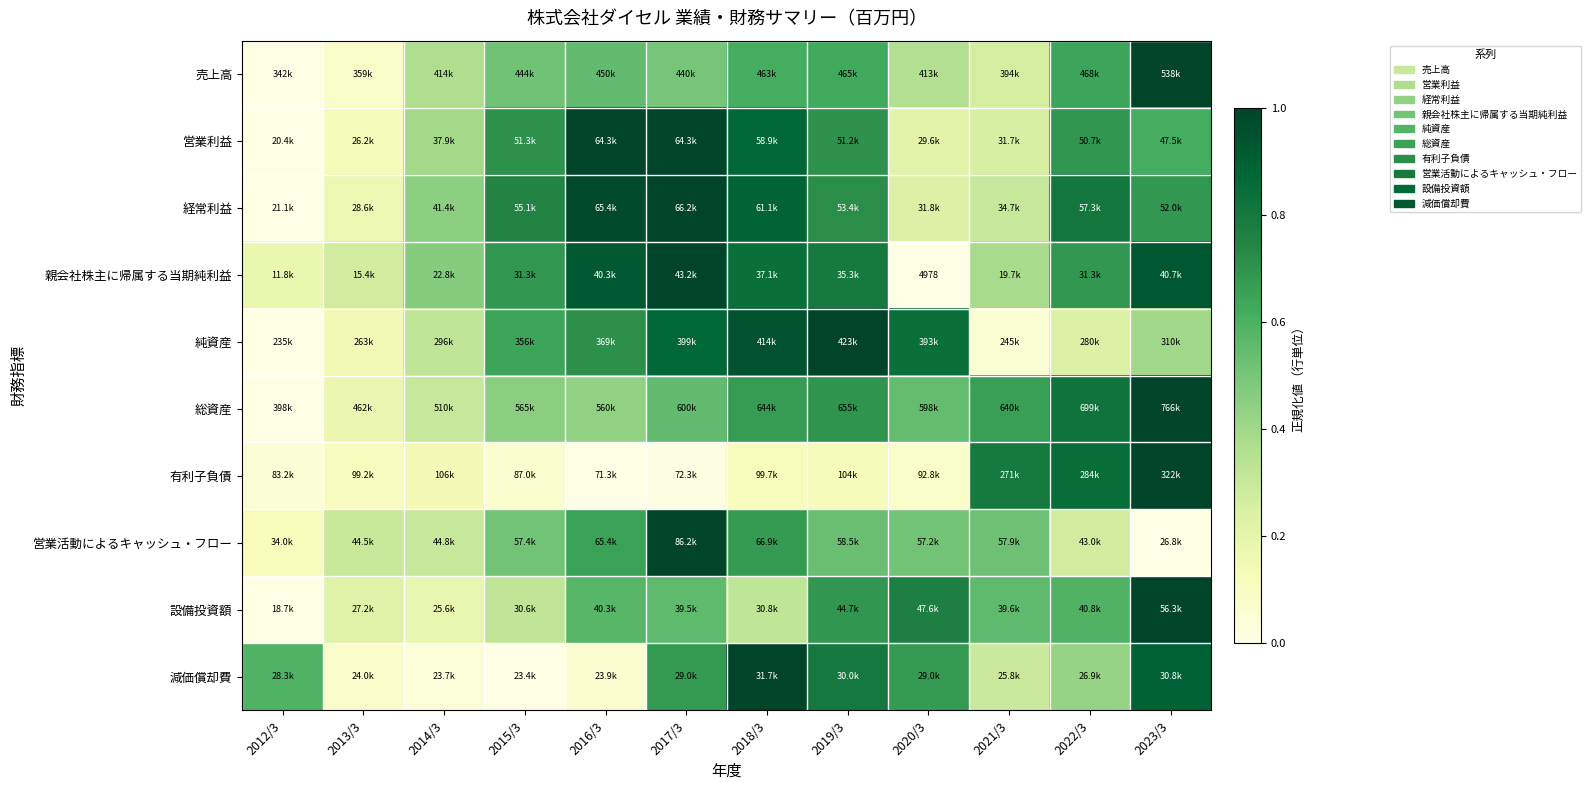

At which category is the sum across all series the highest?

2023/3